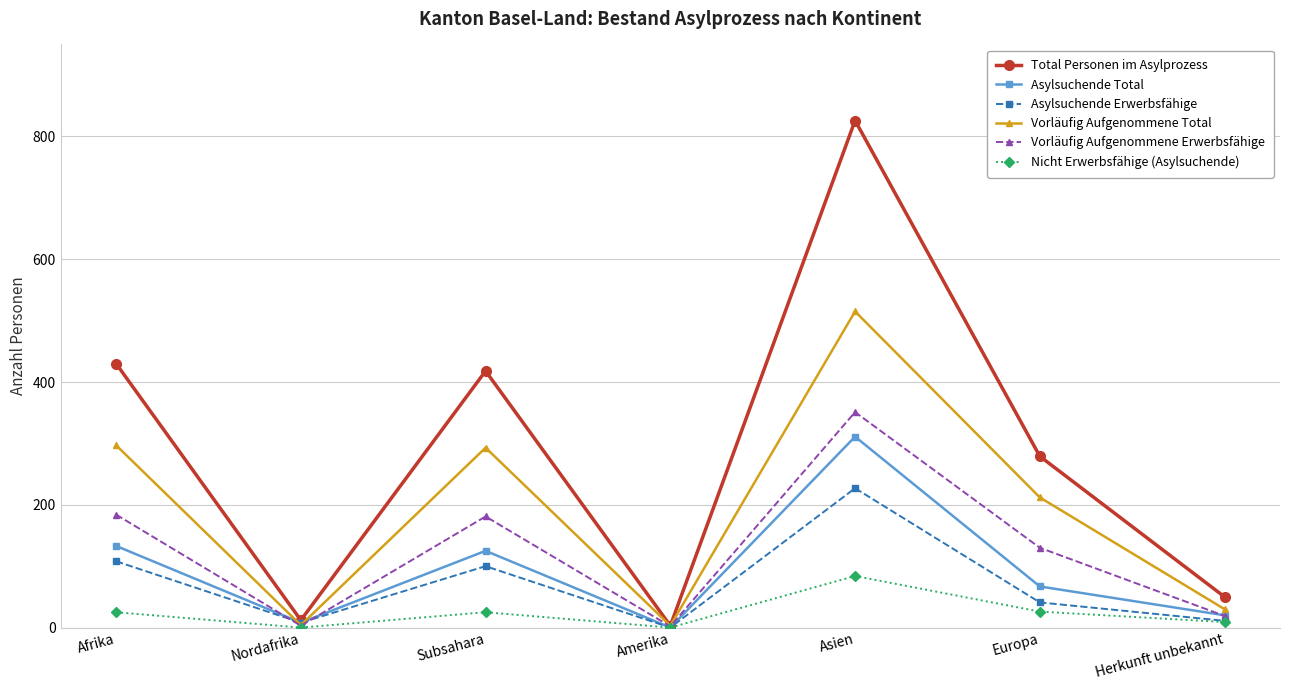

List the series in order of their peak value, highest first.

Total Personen im Asylprozess, Vorläufig Aufgenommene Total, Vorläufig Aufgenommene Erwerbsfähige, Asylsuchende Total, Asylsuchende Erwerbsfähige, Nicht Erwerbsfähige (Asylsuchende)